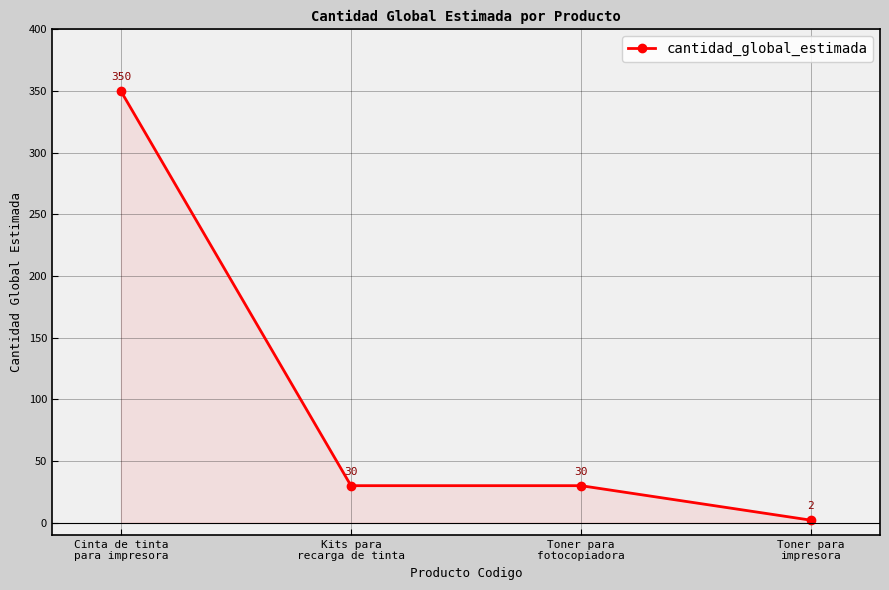

True or false: the data has more than 2 interior local peaks.

False